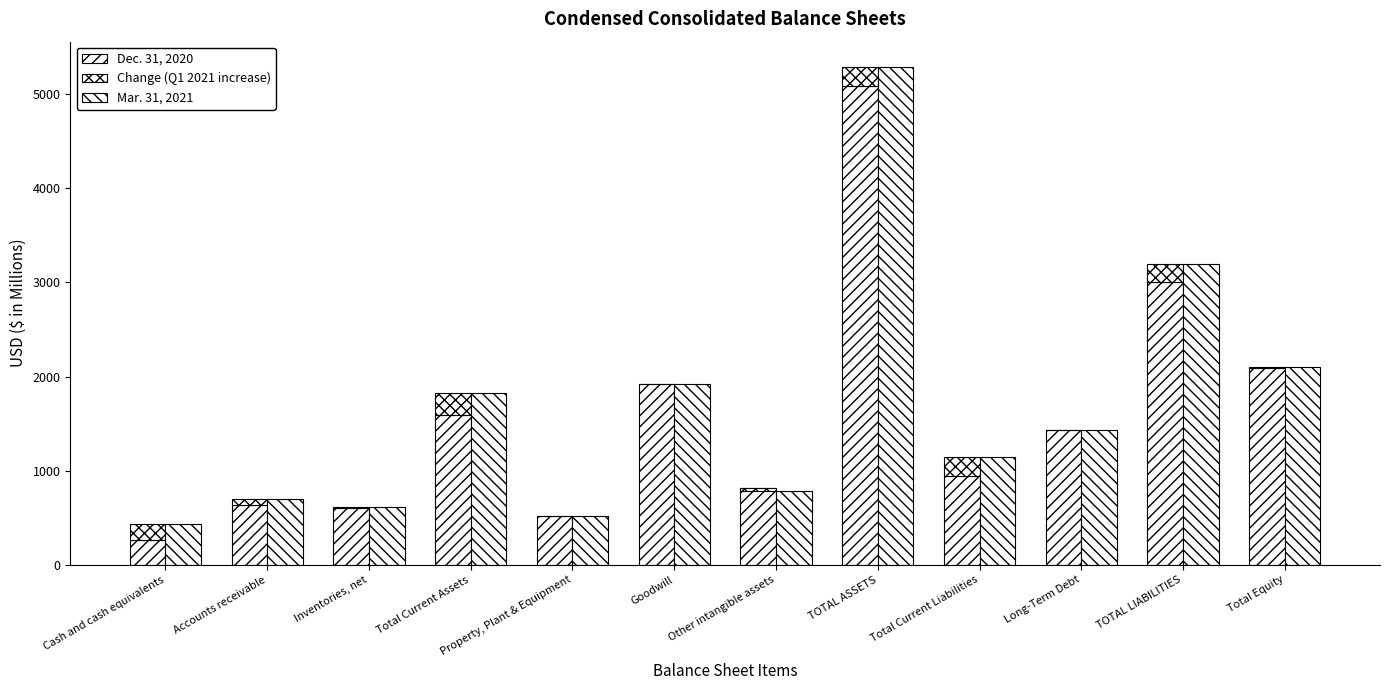

What is the value of the Dec. 31, 2020 bar at the 7th from the left?

810.6